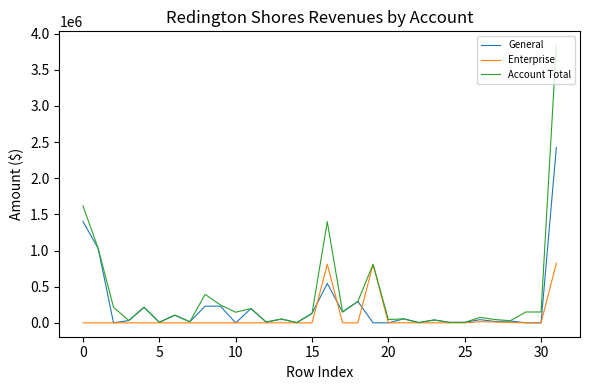

Which series has the largest total across all categories?

Account Total